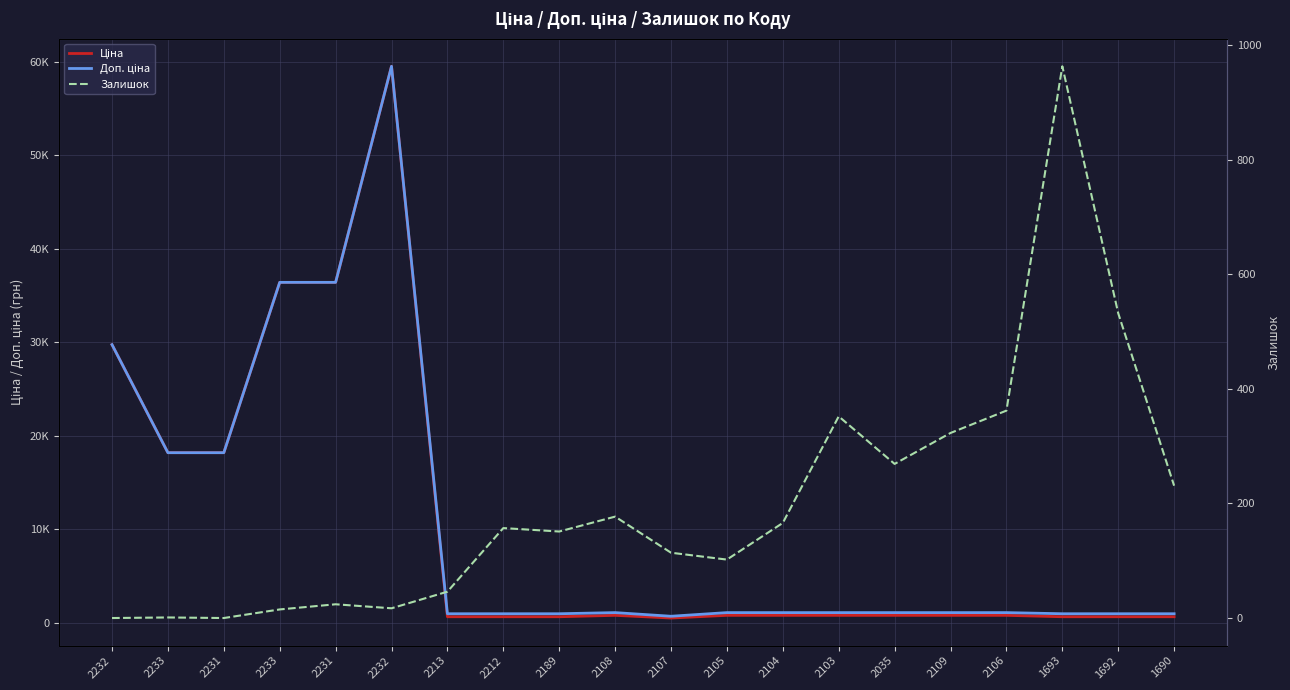

Reading right to left, what are all the values shown in this chart?

Ціна: 1690=672.1	1692=672.1	1693=672.1	2106=822.0	2109=822.0	2035=822.0	2103=822.0	2104=822.0	2105=822.0	2107=534.3	2108=822.0	2189=672.1	2212=672.1	2213=672.1	2232=59523.0	2231=36424.0	2233=36424.0	2231=18212.0	2233=18212.0	2232=29761.5
Доп. ціна: 1690=992.7	1692=992.7	1693=992.7	2106=1114.0	2109=1114.0	2035=1114.0	2103=1114.0	2104=1114.0	2105=1114.0	2107=724.0	2108=1114.0	2189=992.7	2212=992.7	2213=992.7	2232=59523.0	2231=36424.0	2233=36424.0	2231=18212.0	2233=18212.0	2232=29761.5
Залишок: 1690=231.0	1692=532.0	1693=963.0	2106=362.0	2109=323.0	2035=269.0	2103=352.0	2104=166.0	2105=102.0	2107=114.0	2108=177.0	2189=151.0	2212=157.0	2213=46.0	2232=17.0	2231=24.0	2233=15.0	2231=0.0	2233=1.0	2232=0.0